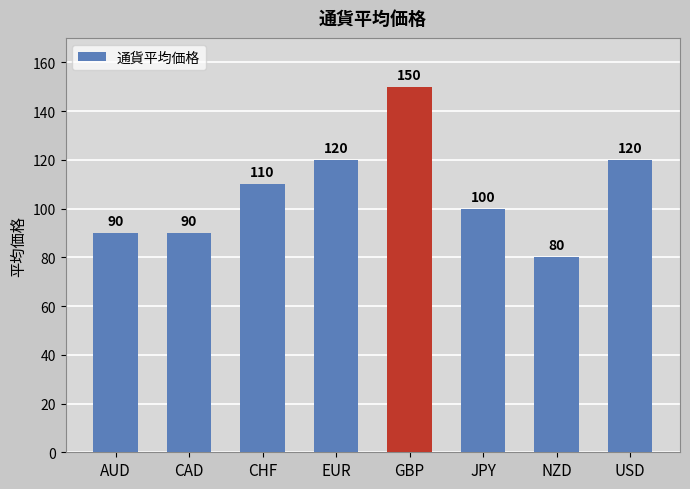

What is the difference between the maximum and minimum values?

70